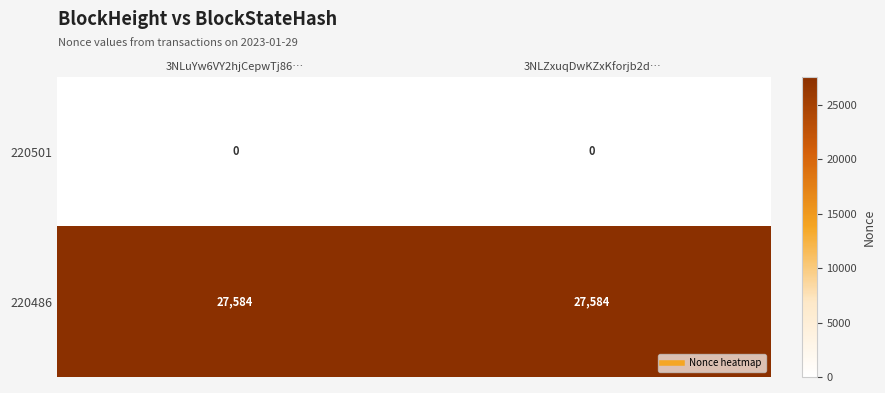

True or false: 220486 has a value of 12571 at 3NLZxuqDwKZxKforjb2d….

False